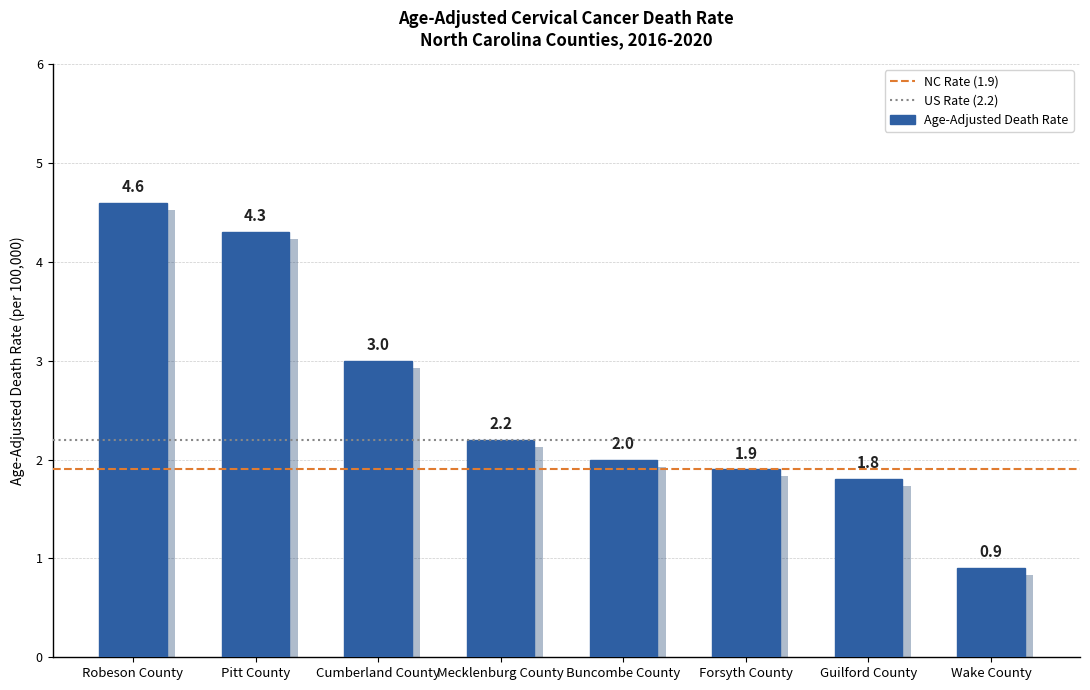

Is it true that the value at Guilford County is 1.8?

True